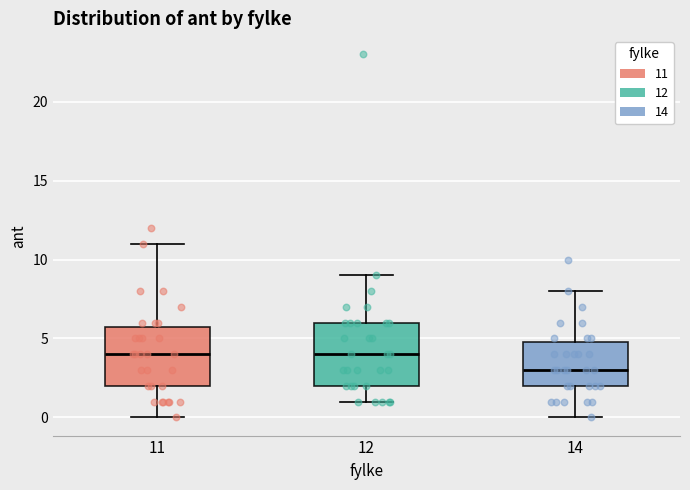

Which box's median line is the lowest?

14